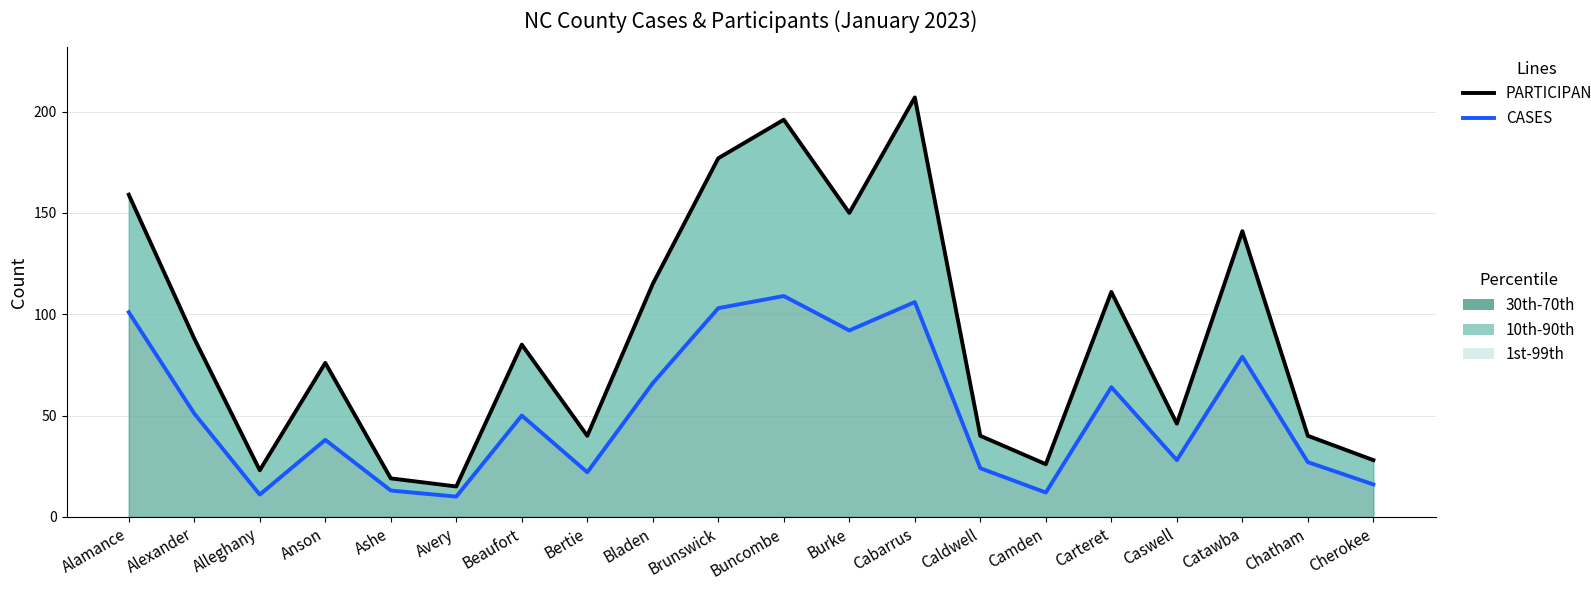

How many distinct data groups are displayed?

2